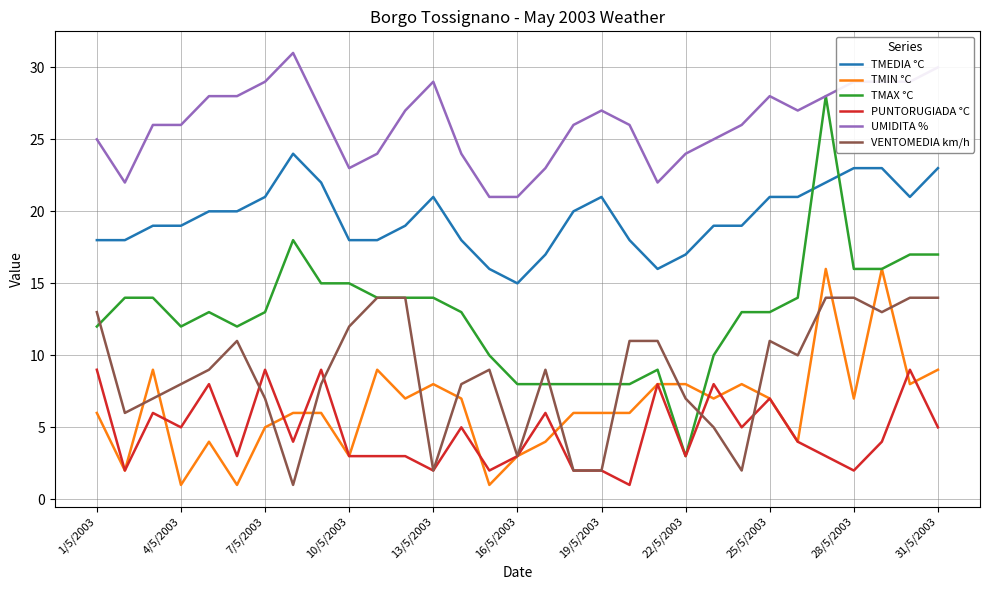

Which series has the largest total across all categories?

UMIDITA %